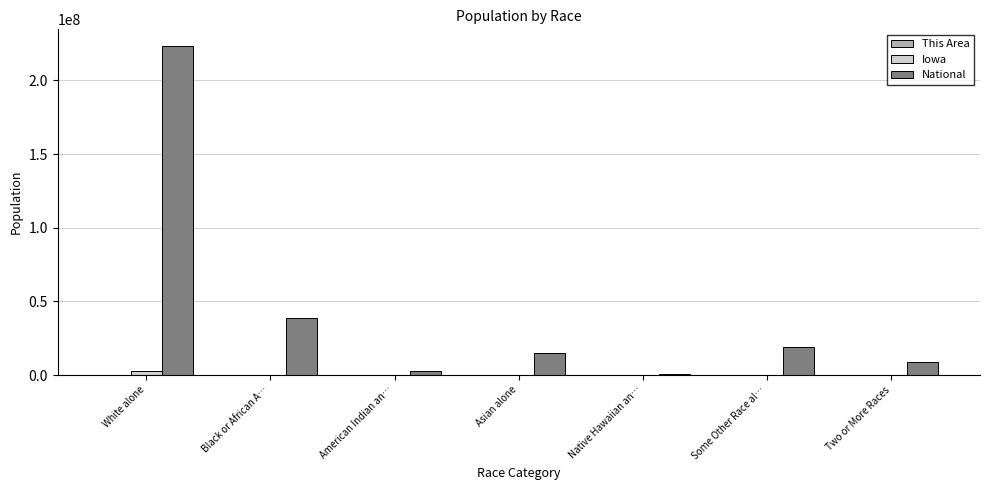

True or false: National has a value of 366348358 at White alone.

False